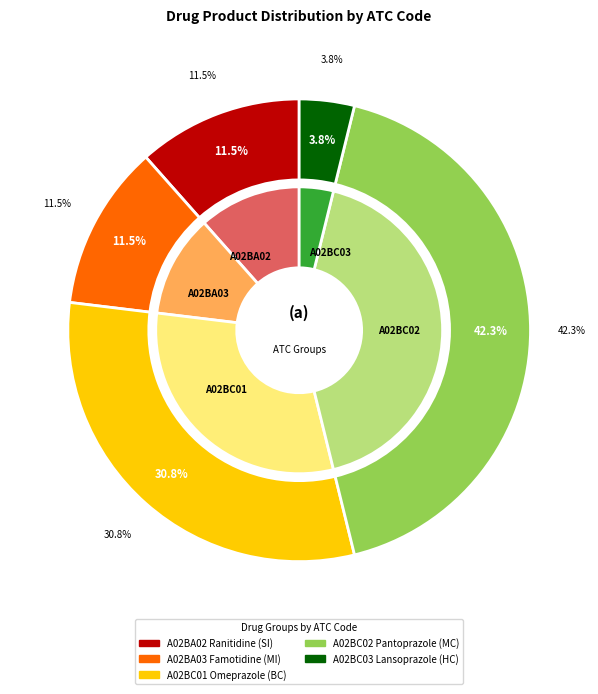

What is the largest slice in the pie chart?

A02BC02 Pantoprazole